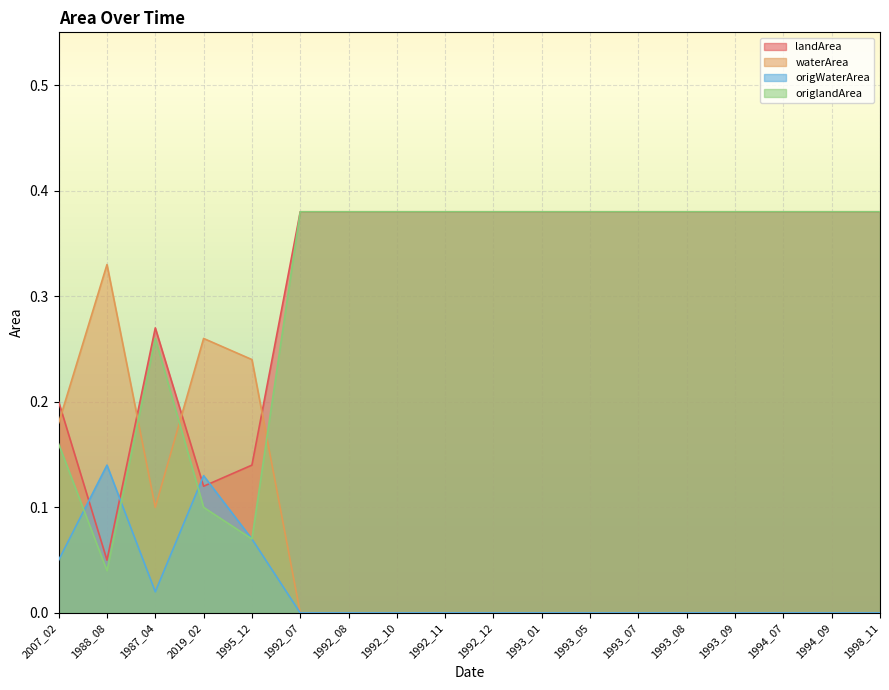

Which category has the highest value across all series?

1992_07